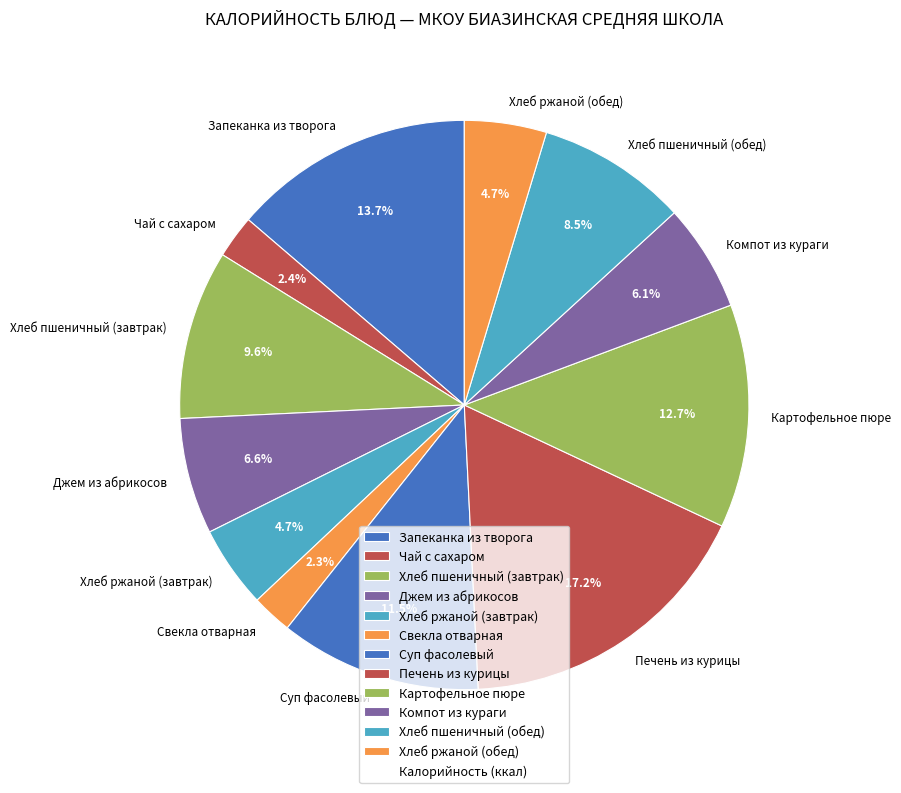

How many slices are in this pie chart?

12